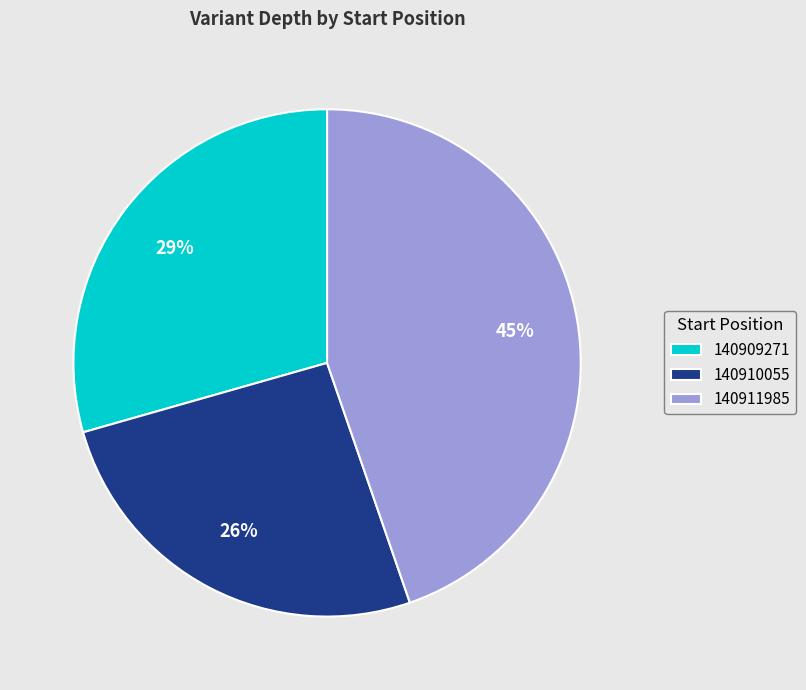

Does 140910055 represent more than half of the total?

No